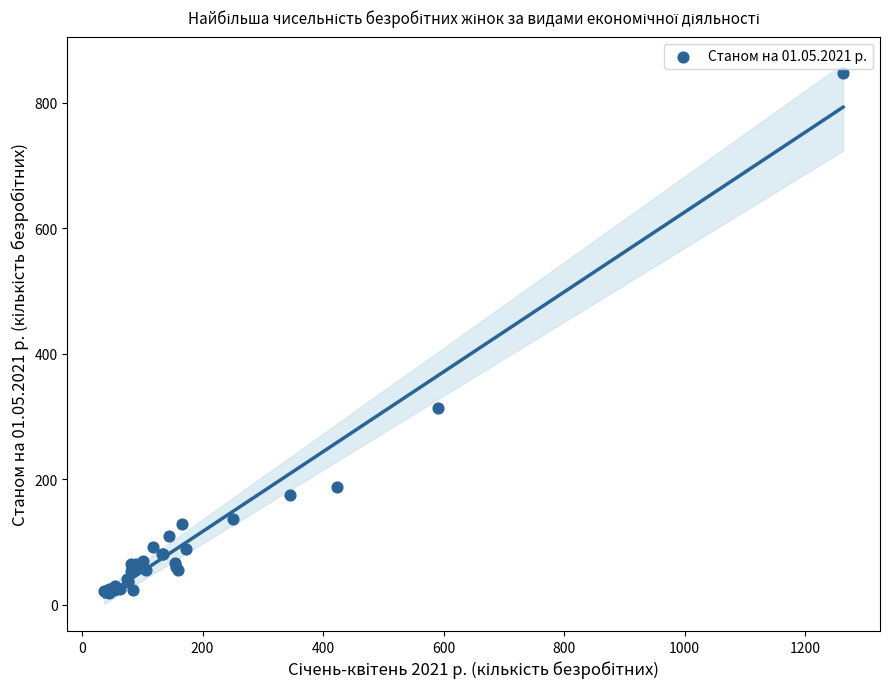

What Y value in the scatter plot is closest to 433?

313